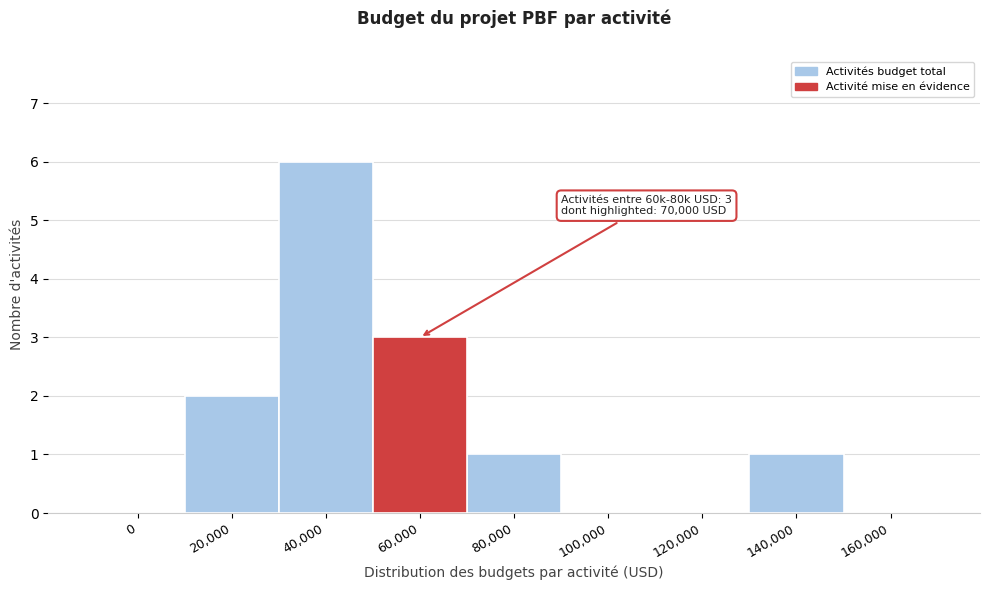

Reading left to right, what are all the values shown in this chart?

0=0	20,000=2	40,000=6	60,000=3	80,000=1	100,000=0	120,000=0	140,000=1	160,000=0